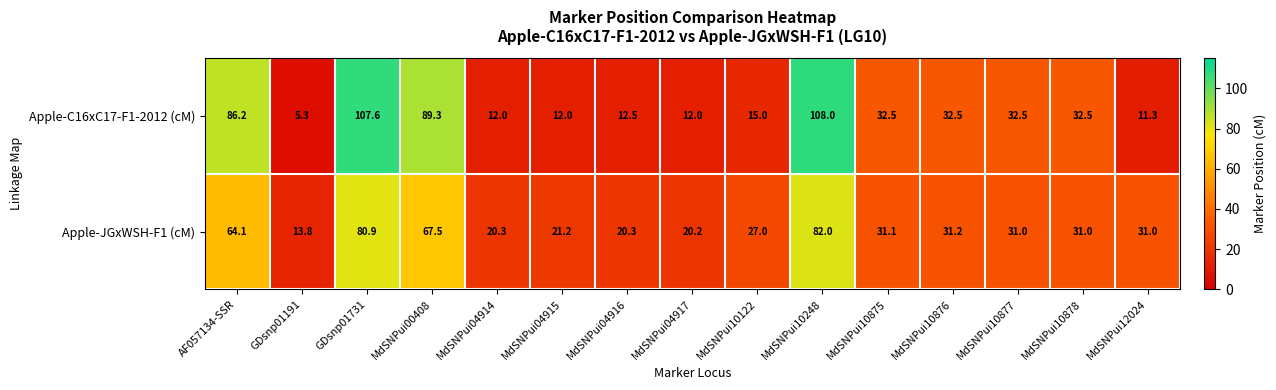

Rank the series by their maximum value, from lowest to highest.

Apple-JGxWSH-F1 (cM), Apple-C16xC17-F1-2012 (cM)